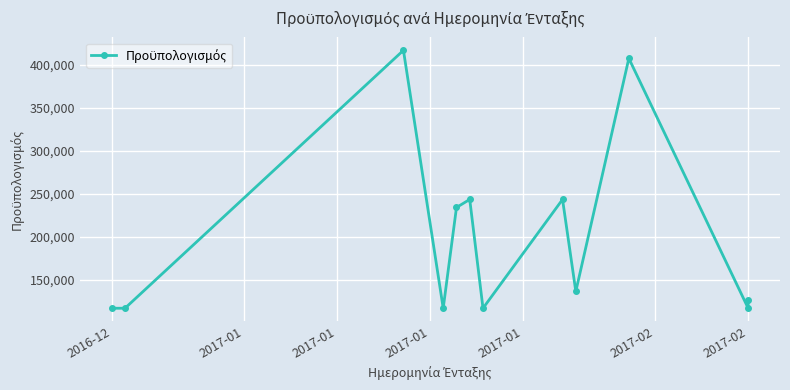

What is the label of the 5th point from the left?

2017-01